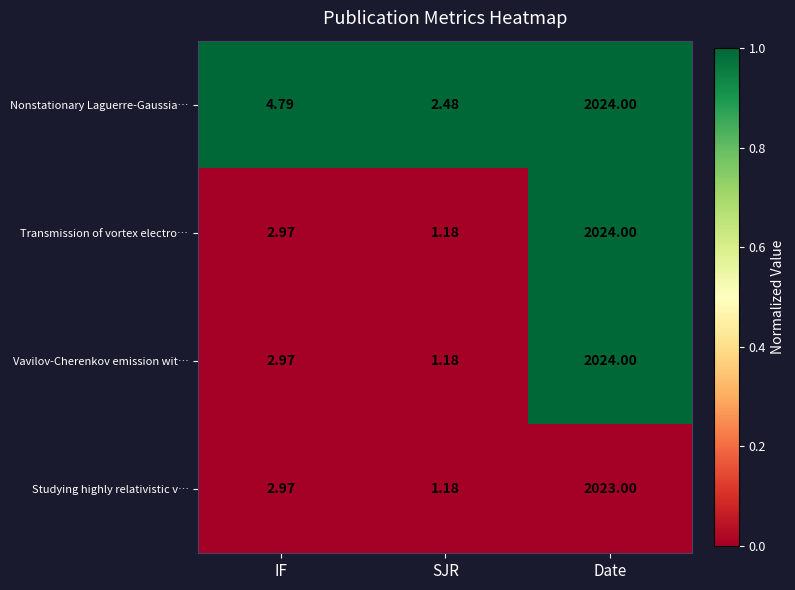

At which category does the chart reach its peak across all series?

Date